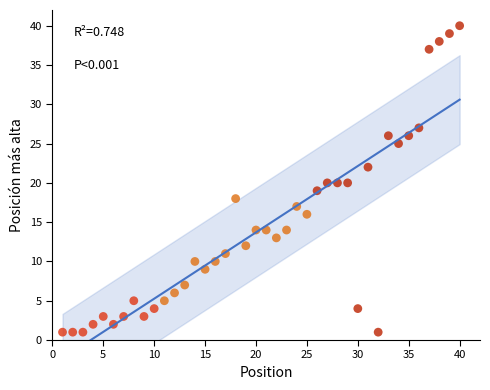

What is the range of X values (max minus min)?

39